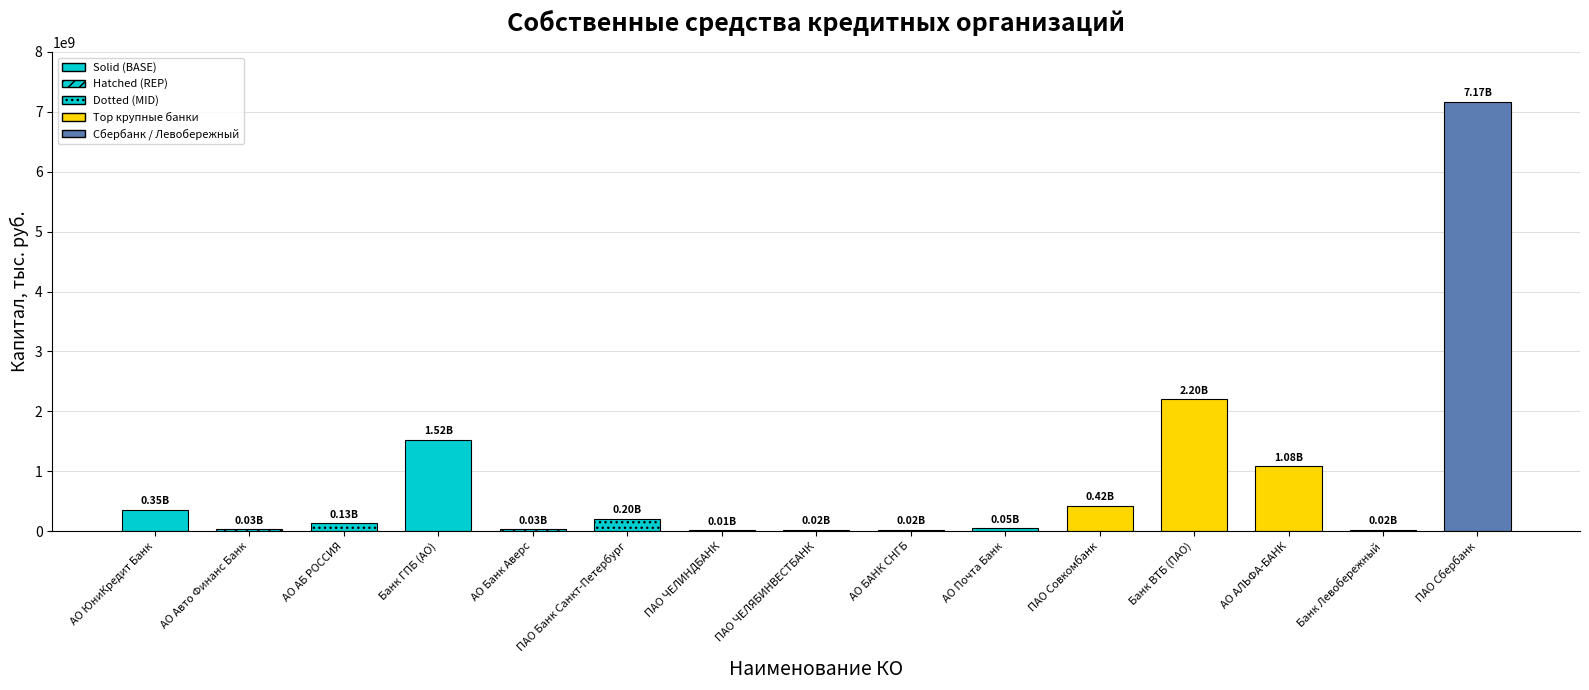

What is the greatest value displayed?

7165250814